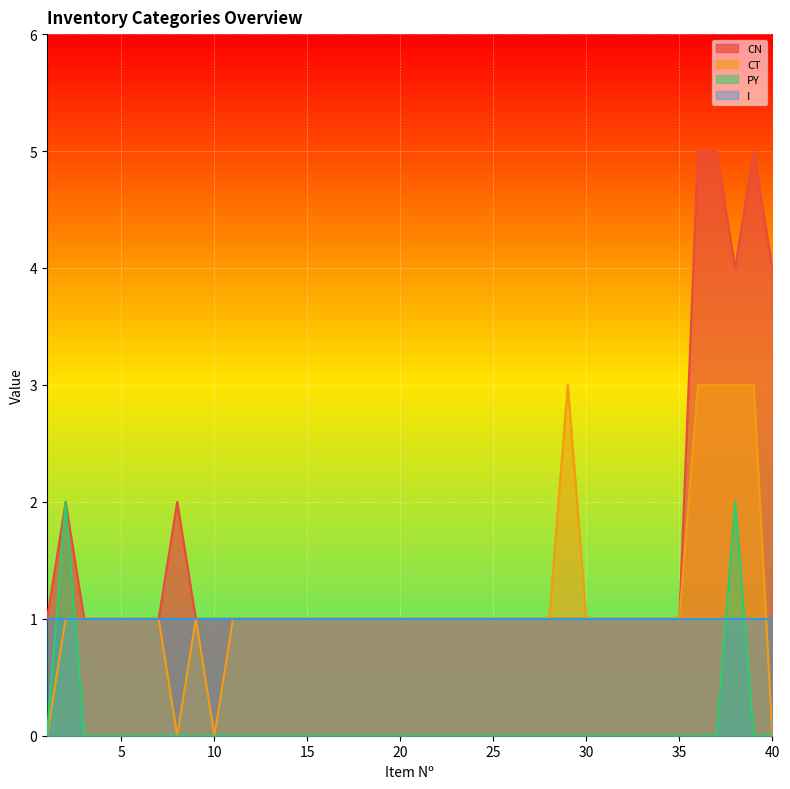

After their last crossing, which series has the higher values: PY or CT?

CT